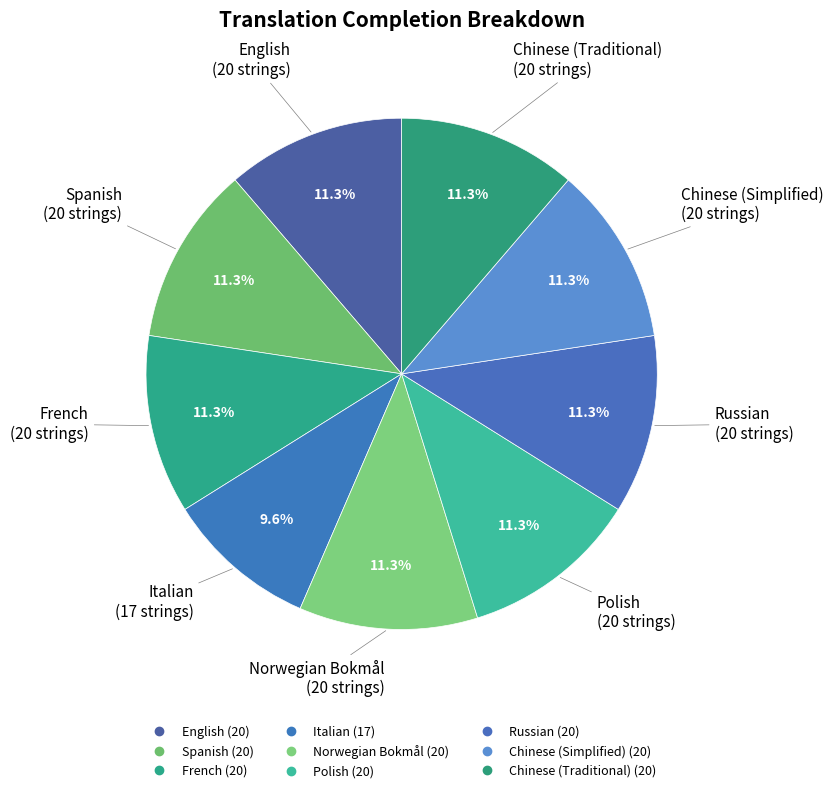

What is the largest slice in the pie chart?

English